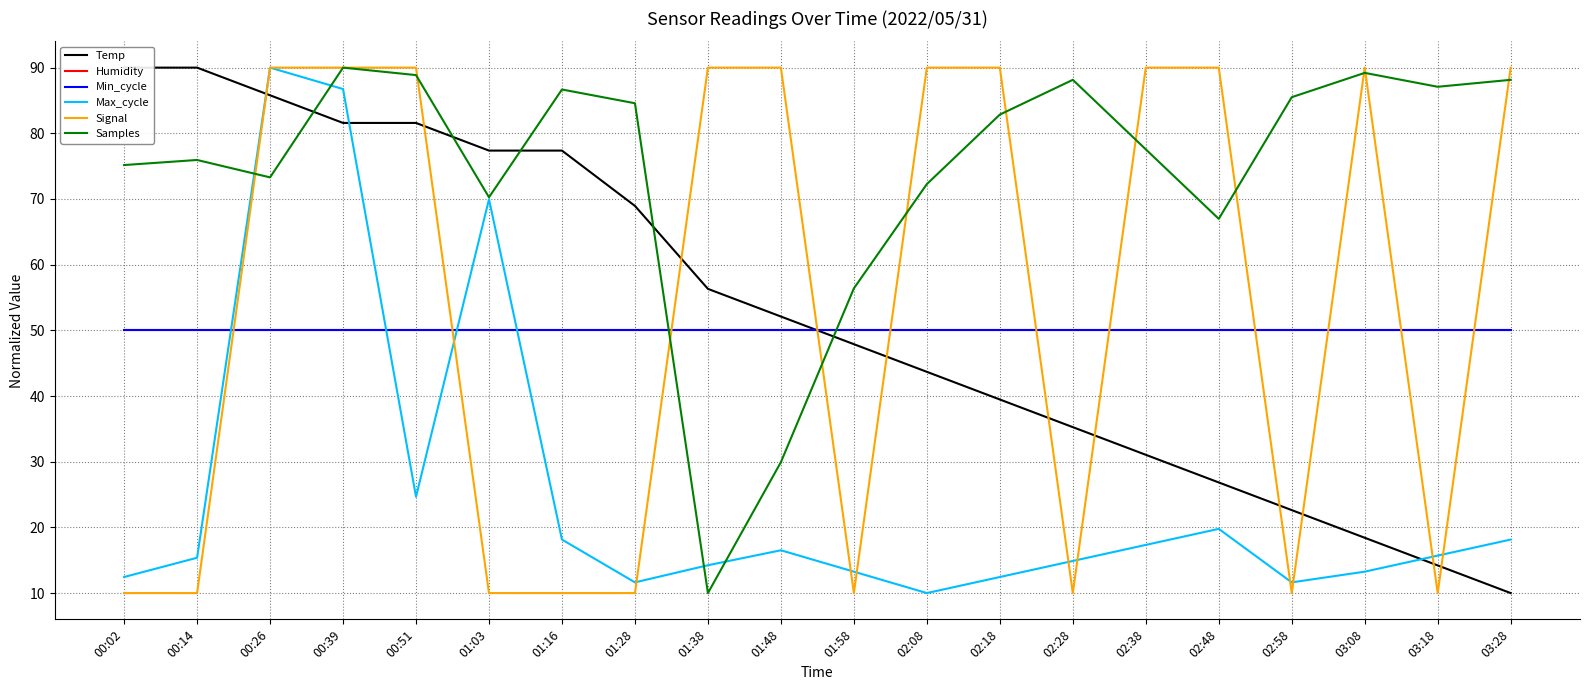

Is the value of Samples at 00:14 greater than the value of Min_cycle at 02:08?

Yes